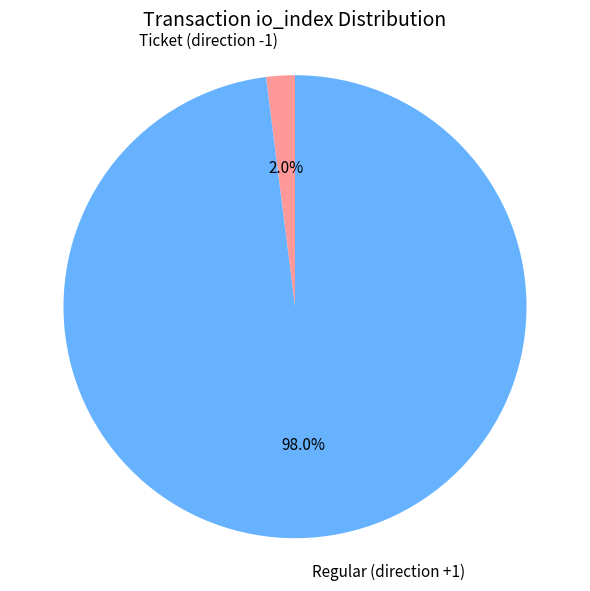

Between Ticket and Regular, which is larger?

Regular